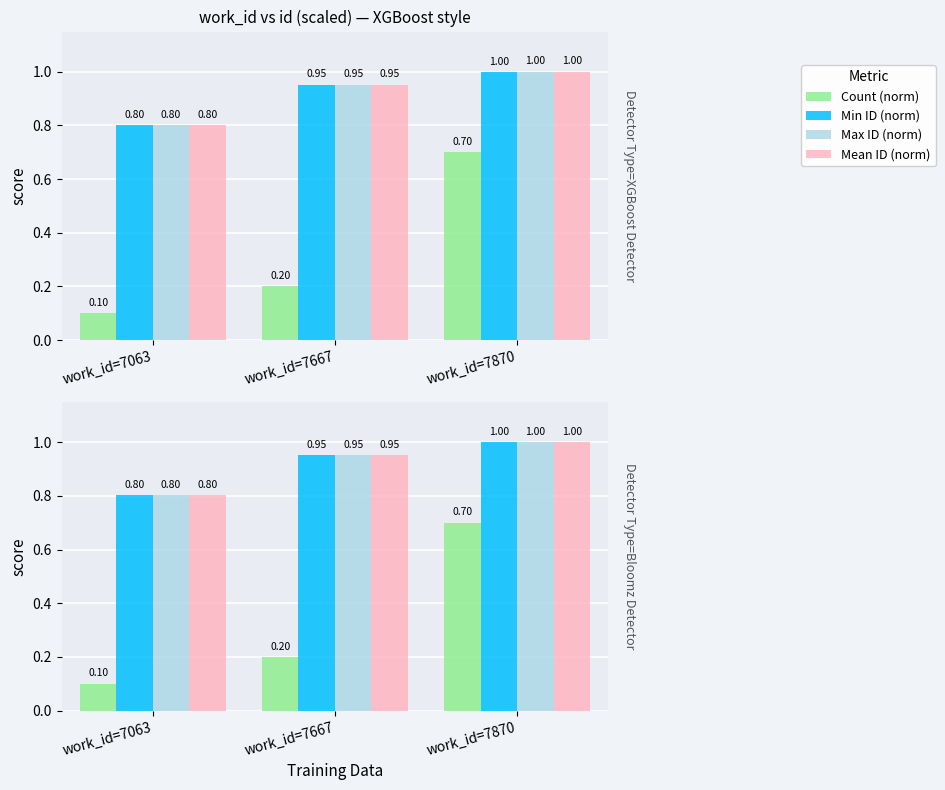

Is it true that Mean ID (norm) equals 0.2 at work_id=7870?

False